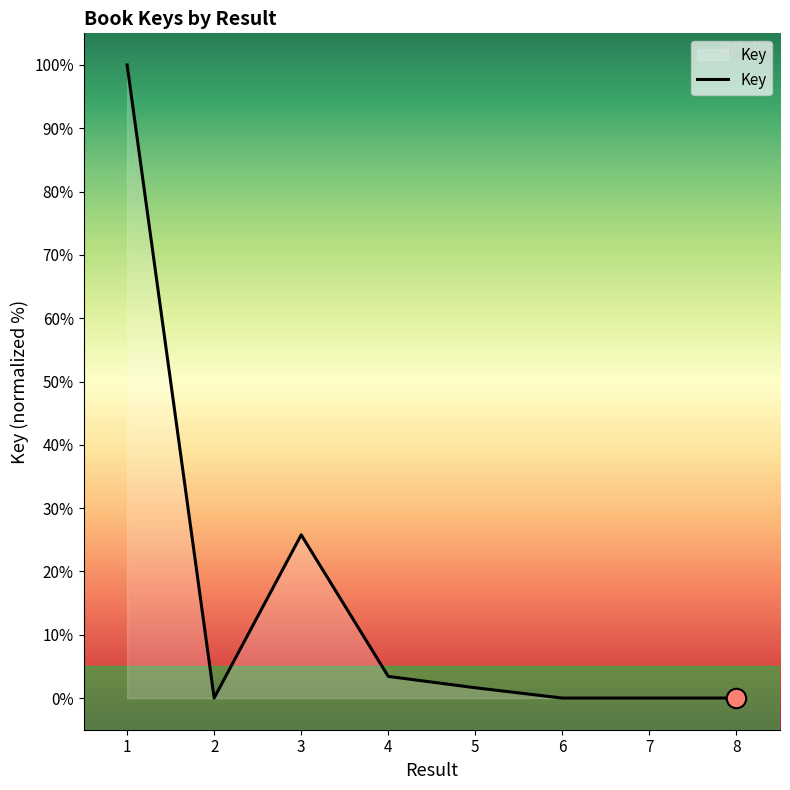

What is the ratio of the value at 3 to the value at 4?

7.5